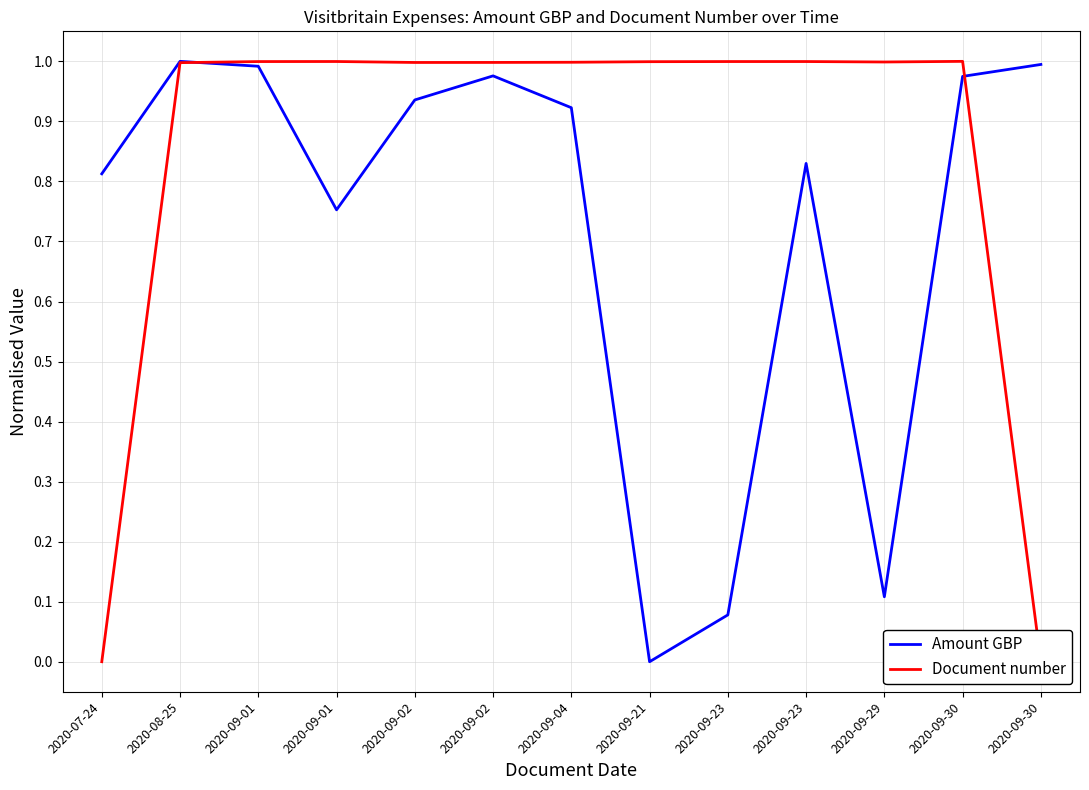

At which category is the sum across all series the highest?

2020-08-25